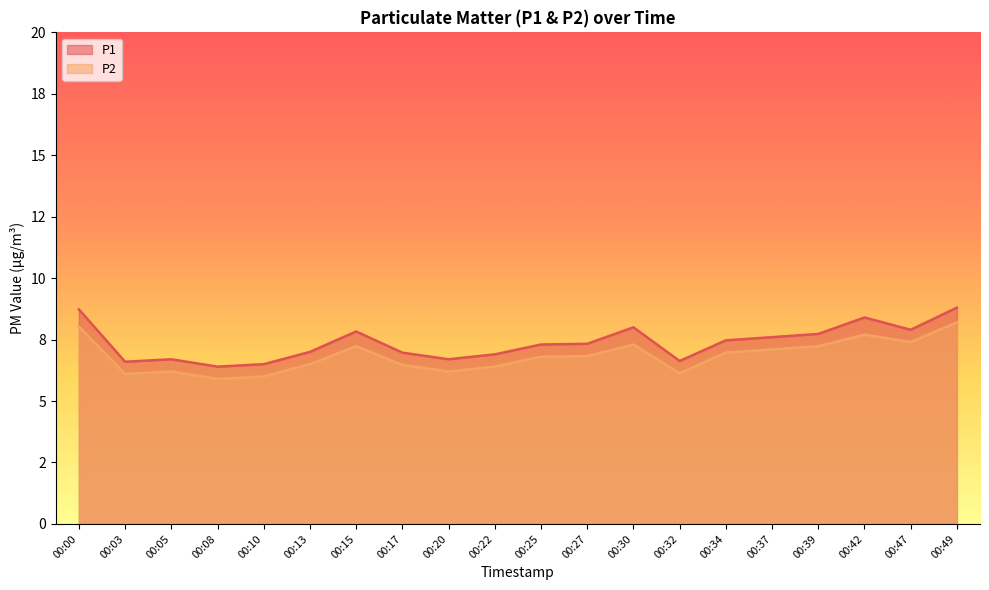

List the series in order of their peak value, highest first.

P1, P2